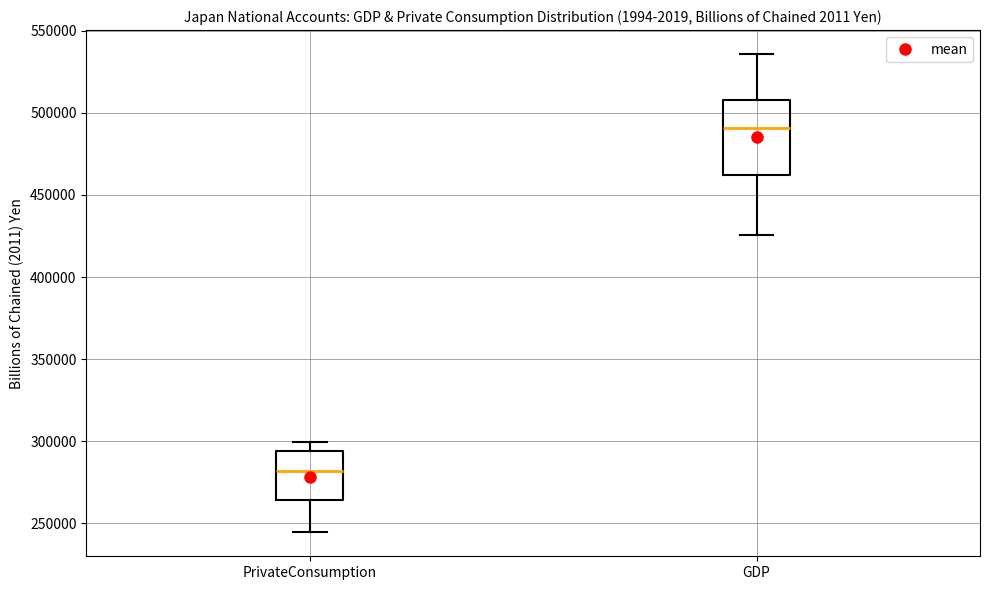

Reading left to right, read every box against the y-axis: the position of its median line, the range the box covers, and the ends of its whiskers. The values are not printed on the chart, so give them approximately, as read against the axis.

PrivateConsumption: median 280000, box 265000 to 295000, whiskers 245000 to 300000
GDP: median 490000, box 460000 to 510000, whiskers 425000 to 535000